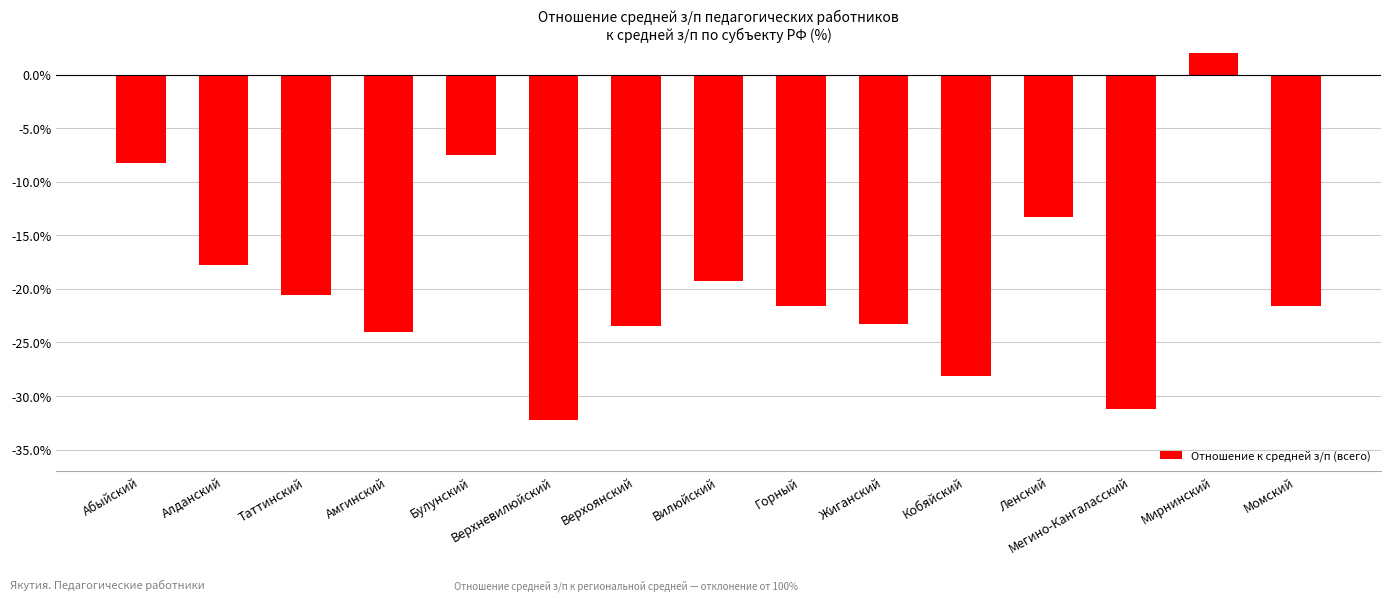

How many data points does each series have?

15